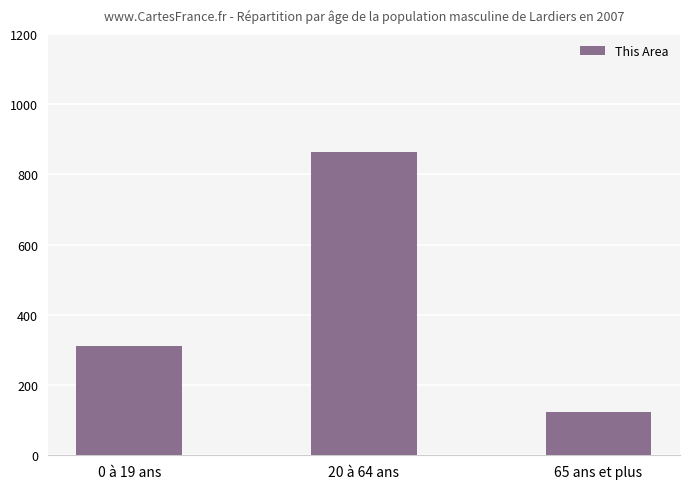

Reading left to right, what are all the values shown in this chart?

0 à 19 ans=311	20 à 64 ans=864	65 ans et plus=124